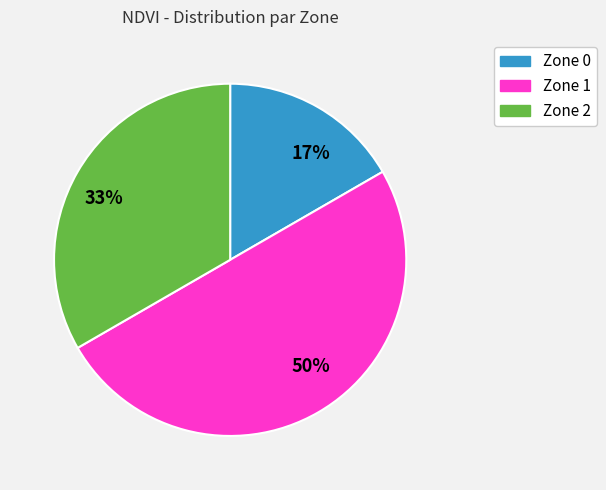

Which has a higher value, 17% or 50%?

50%